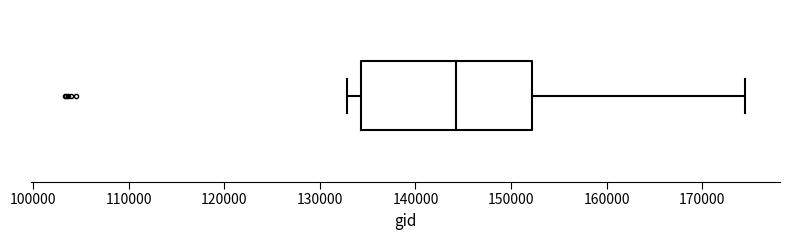

Where does the median line of the box sit on the x-axis? The values are not printed on the chart, so give them approximately, as read against the axis.

144000